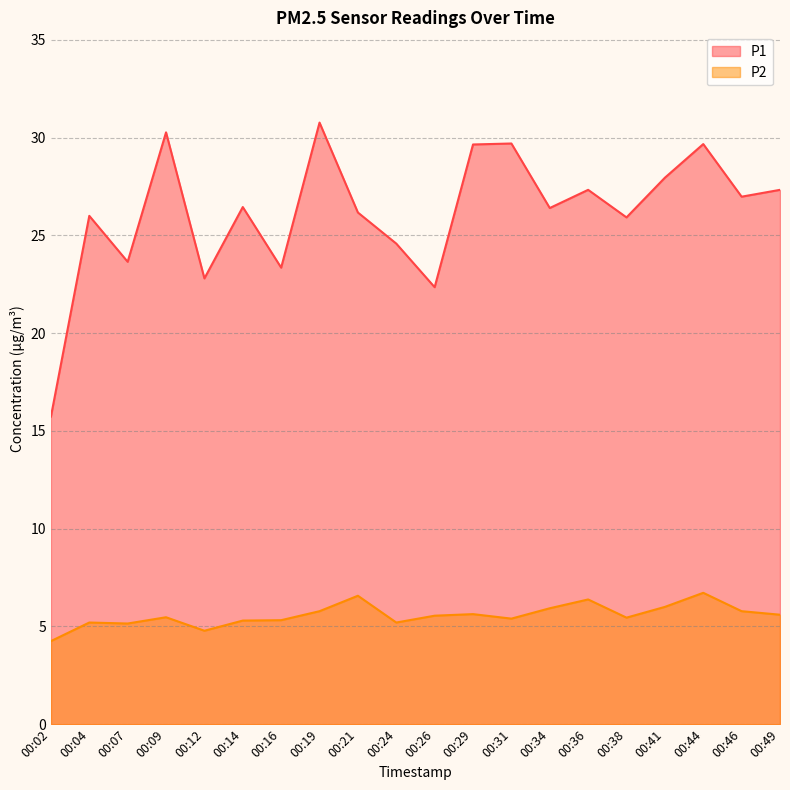

How many lines are shown in the chart?

2